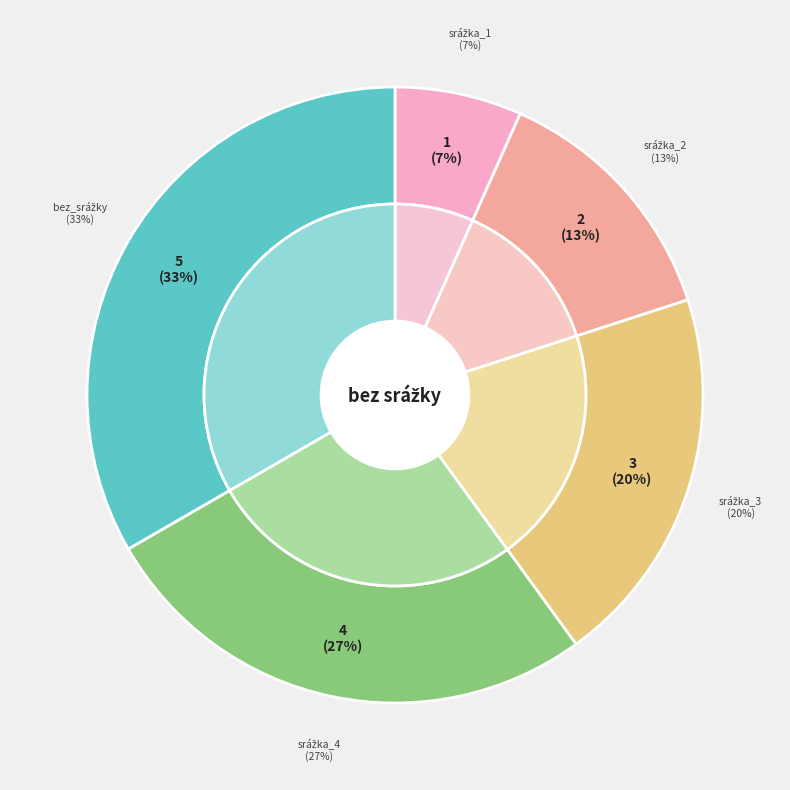

What is the change in value from srážka_4 to bez_srážky?

+1